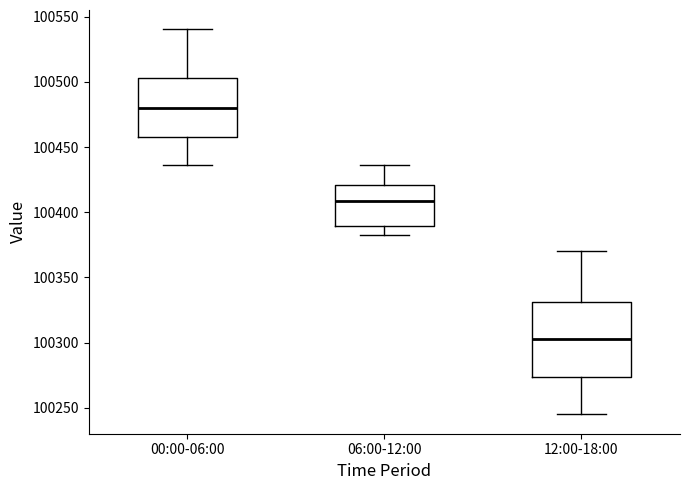

Reading left to right, read every box against the y-axis: the position of its median line, the range the box covers, and the ends of its whiskers. The values are not printed on the chart, so give them approximately, as read against the axis.

00:00-06:00: median 100480, box 100460 to 100505, whiskers 100435 to 100540
06:00-12:00: median 100410, box 100390 to 100420, whiskers 100385 to 100435
12:00-18:00: median 100305, box 100275 to 100330, whiskers 100245 to 100370